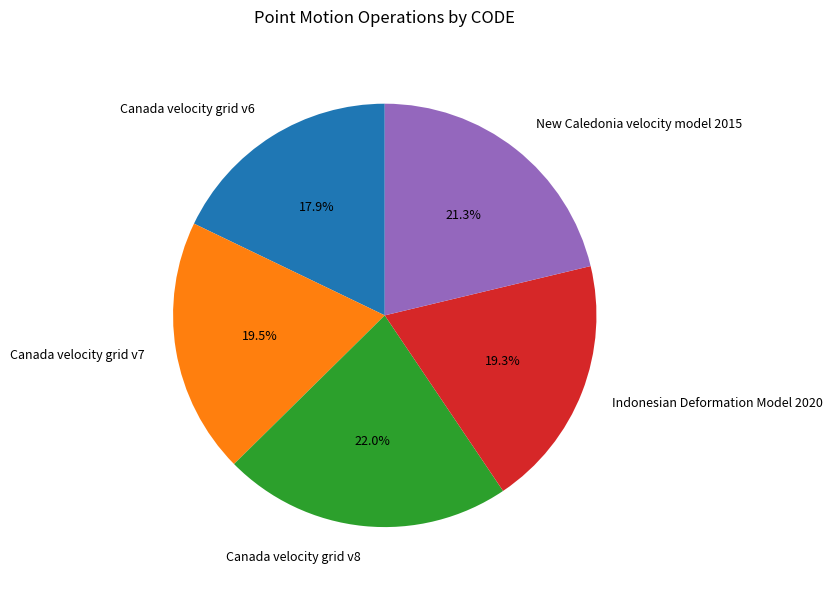

Which has a higher value, Canada velocity grid v7 or Canada velocity grid v8?

Canada velocity grid v8